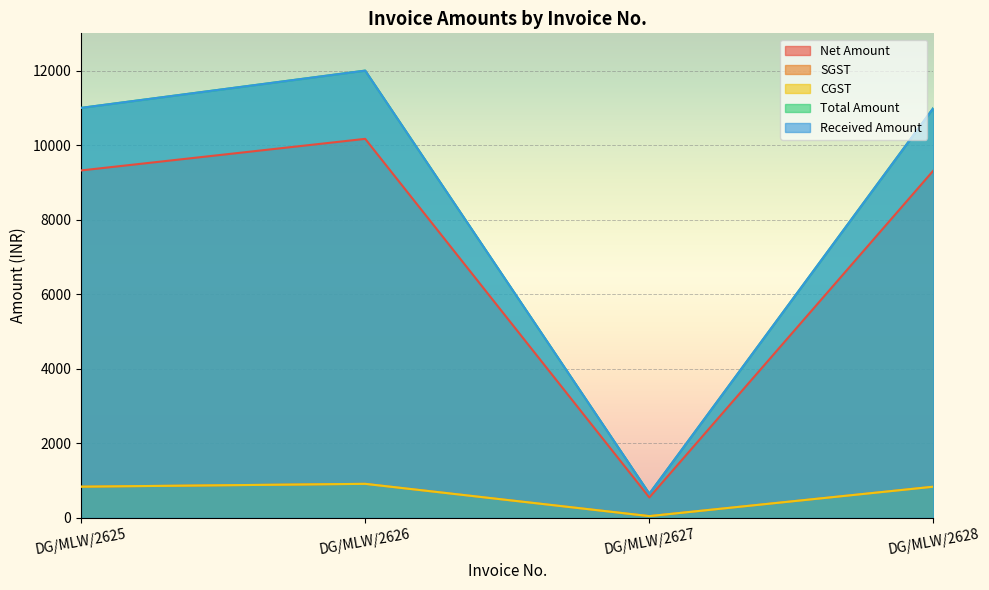

Reading right to left, extract all data points from this chart.

Net Amount: 9322.0	550.8	10169.5	9322.0
SGST: 839.0	49.6	915.2	839.0
CGST: 839.0	49.6	915.2	839.0
Total Amount: 11000.0	650.0	12000.0	11000.0
Received Amount: 11000.0	650.0	12000.0	11000.0